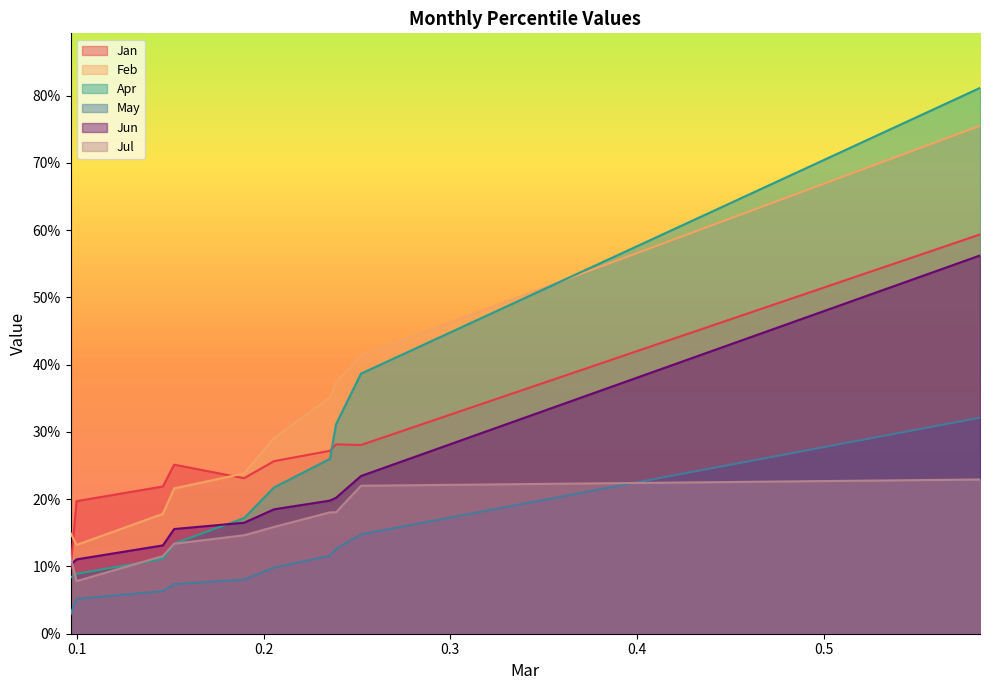

How many lines are shown in the chart?

6